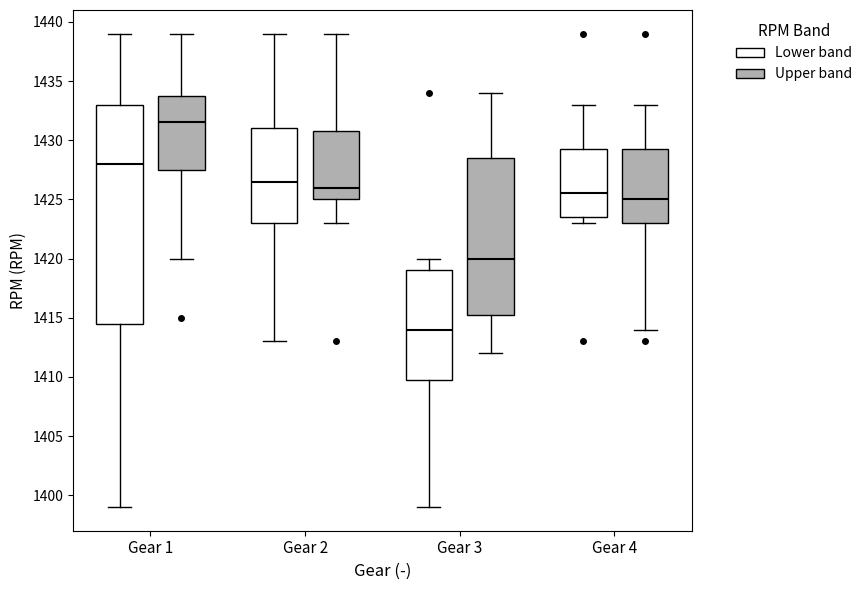

Comparing the boxes themselves (not the whiskers), which one is the tallest?

Gear 1 (Lower band)